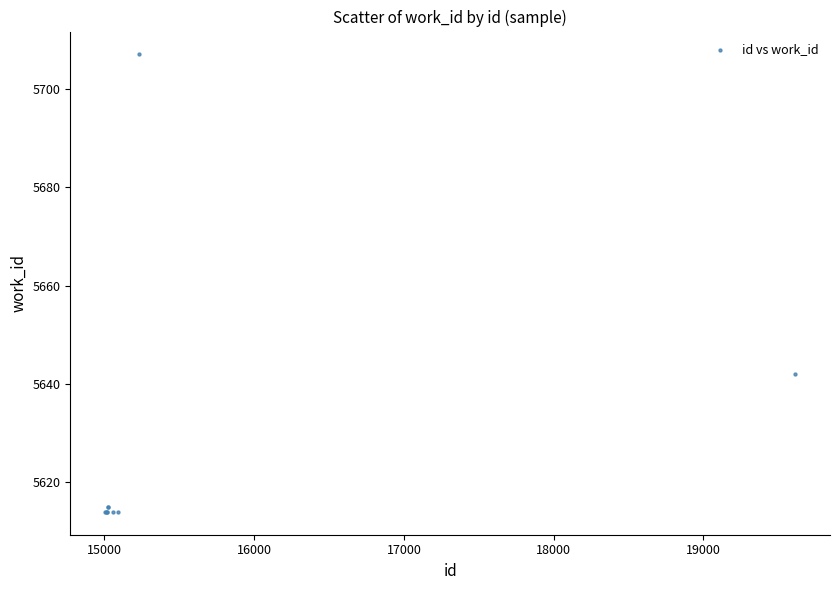

What Y value in the scatter plot is closest to 5660?

5642